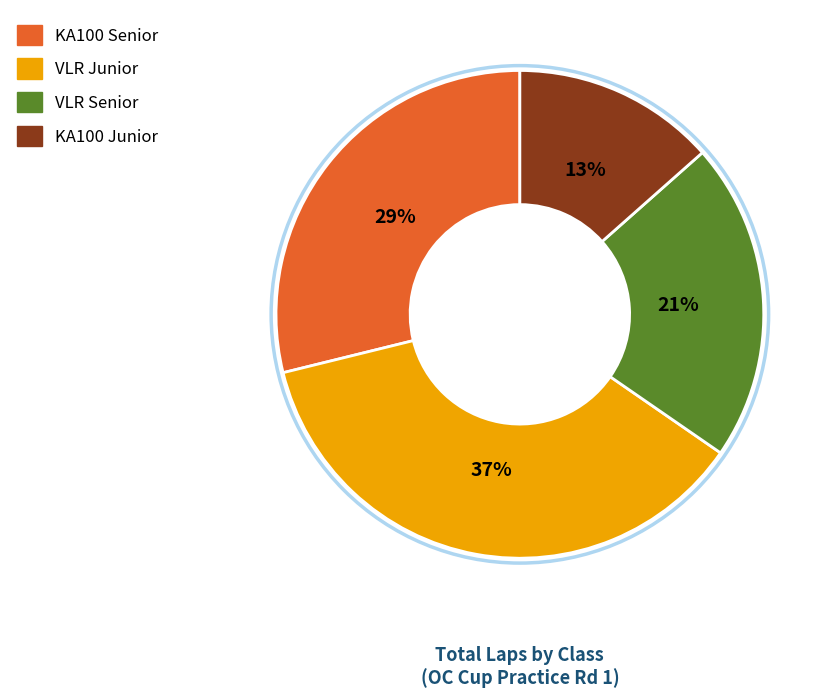

To the nearest percent, what is the average slice percentage?

25%